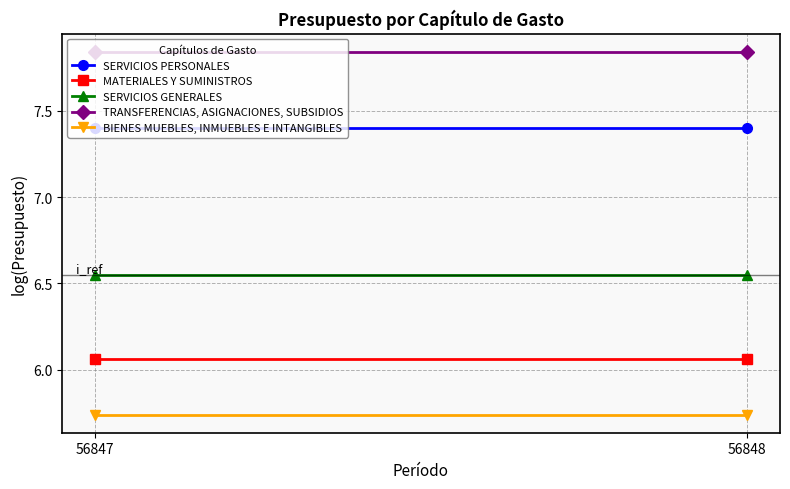

What is the sum of all BIENES MUEBLES, INMUEBLES E INTANGIBLES values?

11.5